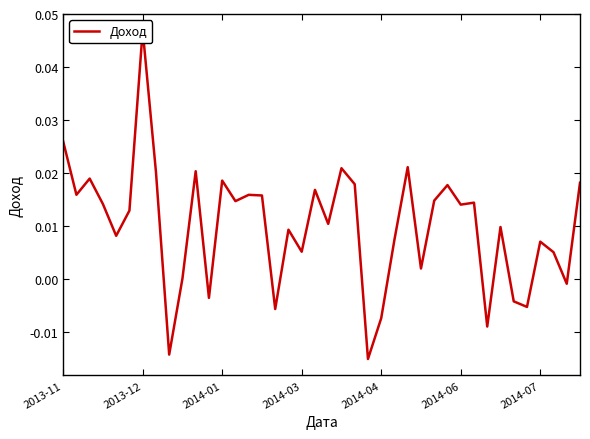

Which has a higher value, 24 or 34?

34